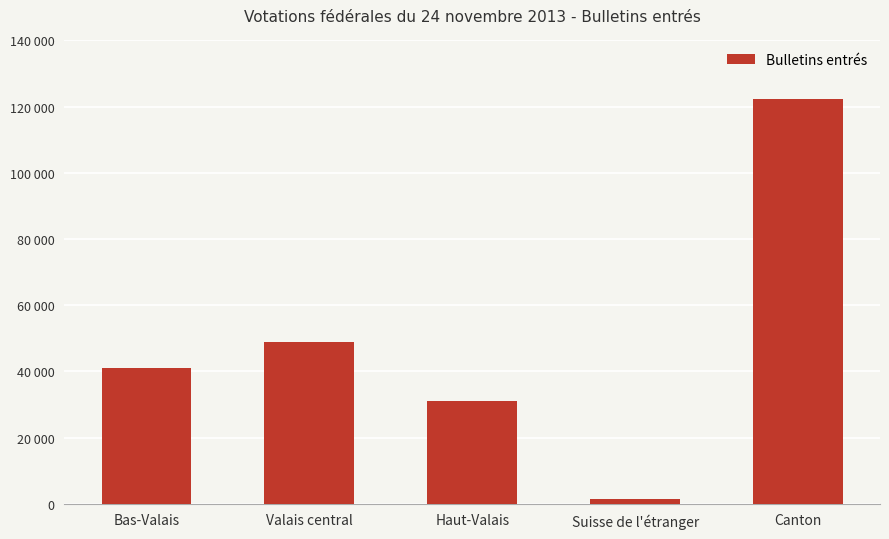

What is the greatest value displayed?

122269